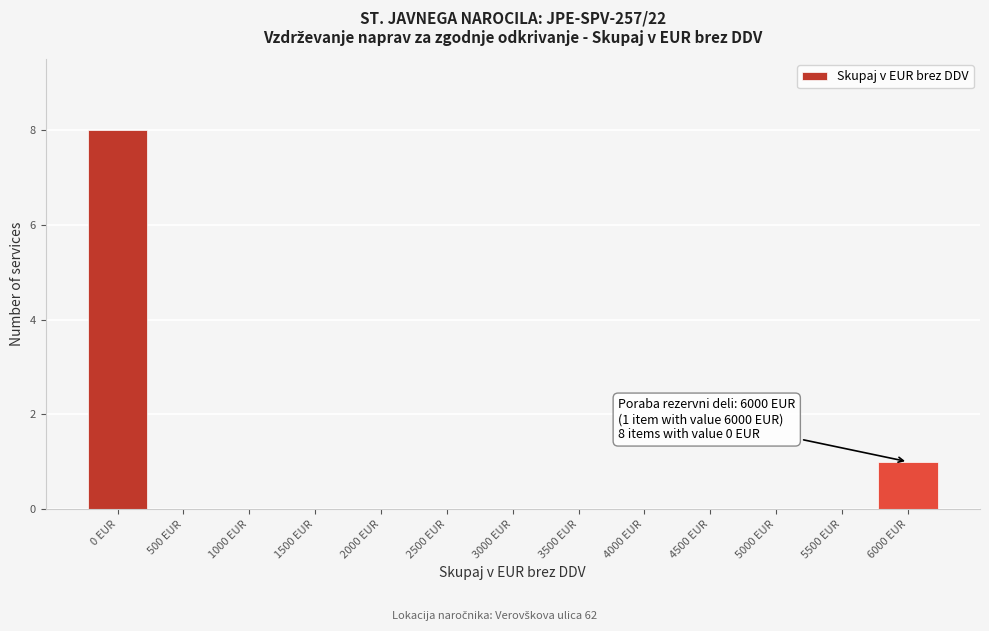

Reading left to right, what are all the values shown in this chart?

0 EUR=8	500 EUR=0	1000 EUR=0	1500 EUR=0	2000 EUR=0	2500 EUR=0	3000 EUR=0	3500 EUR=0	4000 EUR=0	4500 EUR=0	5000 EUR=0	5500 EUR=0	6000 EUR=1